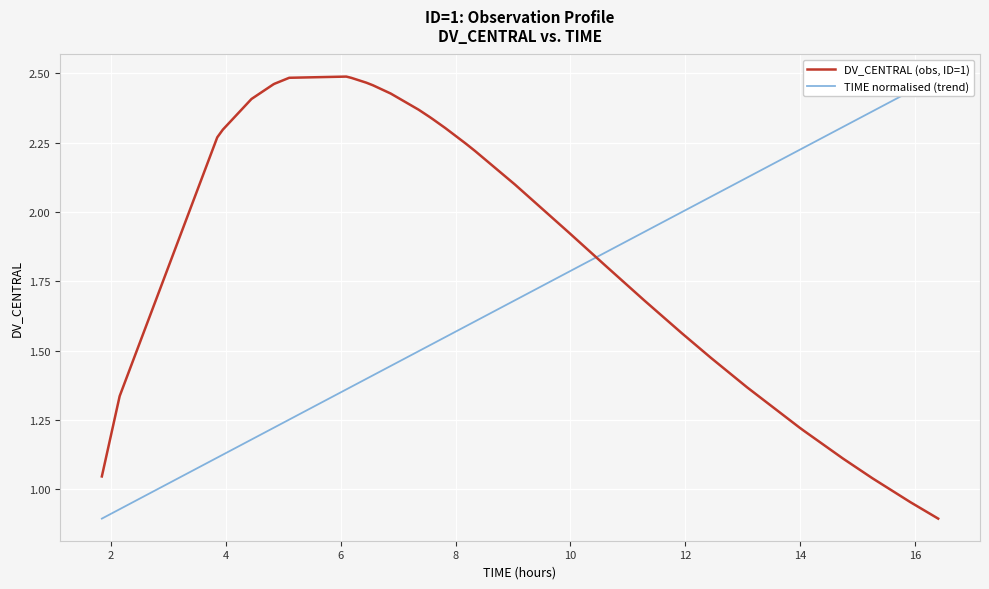

The value of DV_CENTRAL (obs, ID=1) at 25 is 2.7. True or false?

False